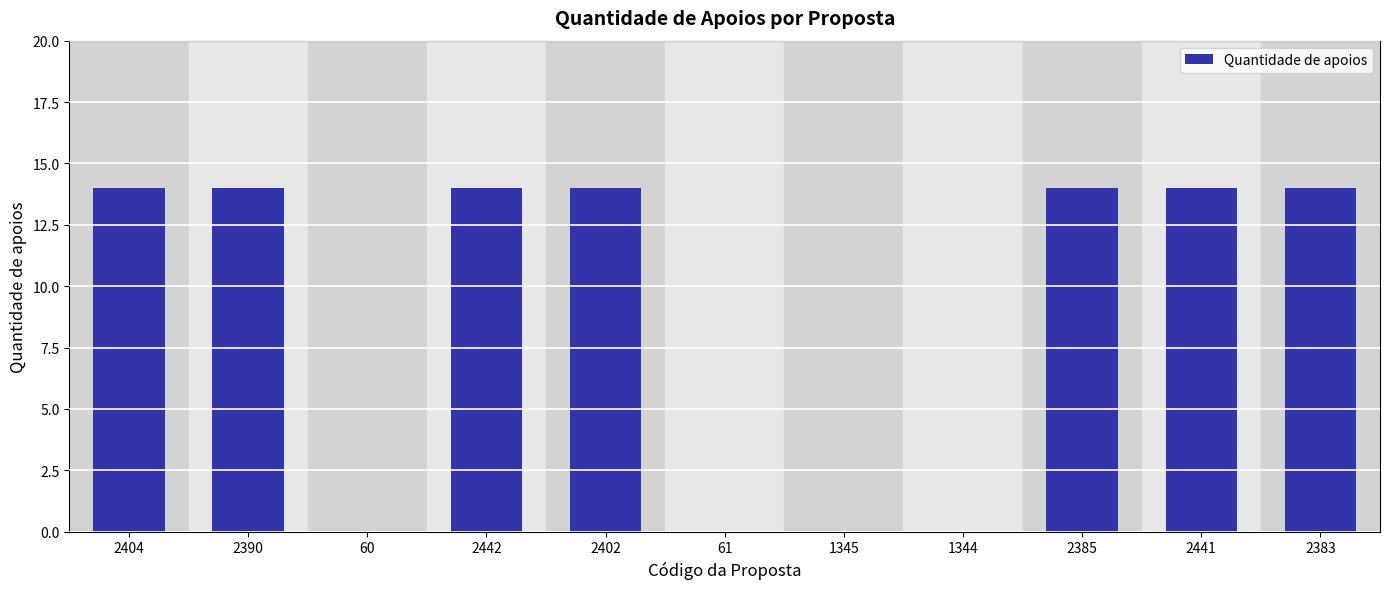

What is the ratio of the value at 2390 to the value at 2404?

1.0